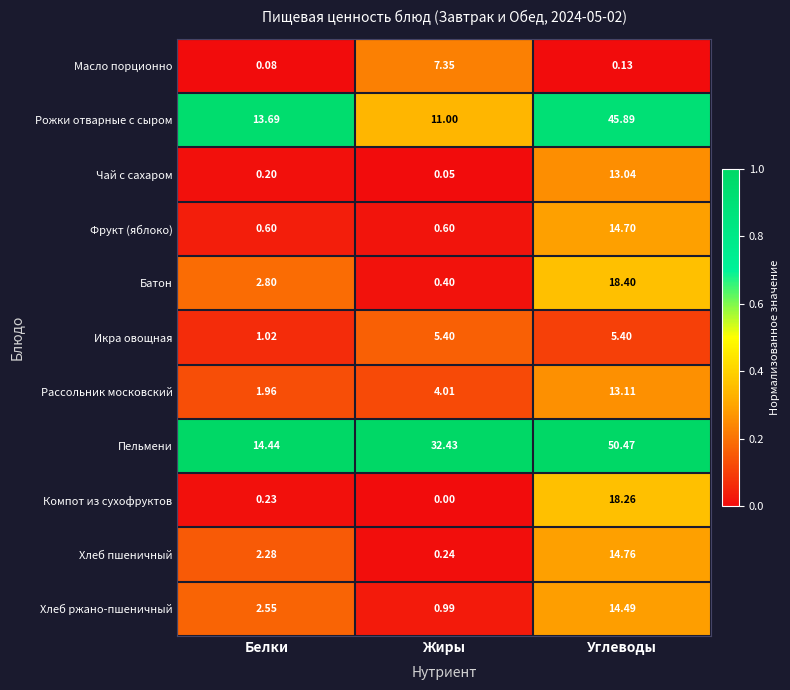

List the labels in order of Компот из сухофруктов value, largest first.

Углеводы, Белки, Жиры